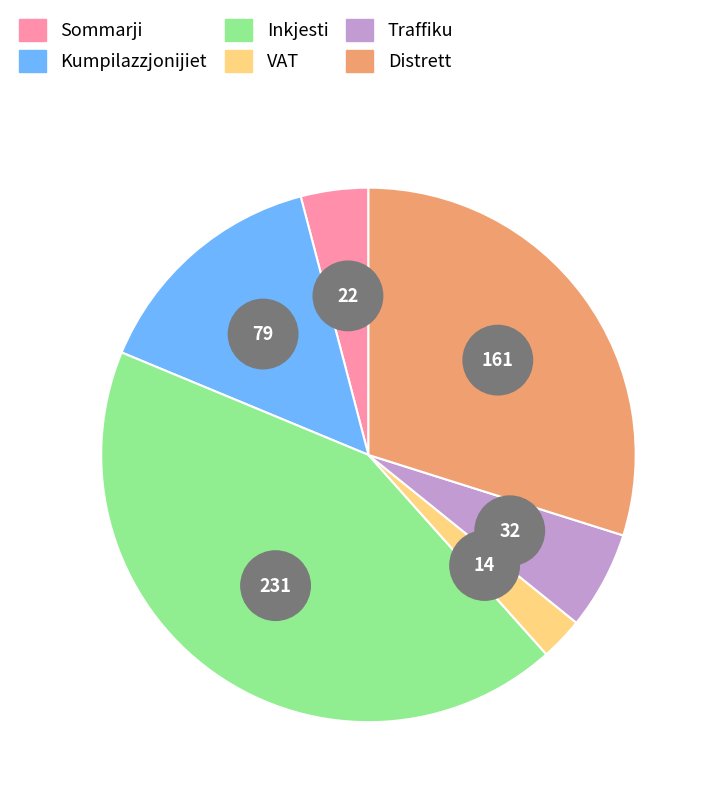

What is the largest slice in the pie chart?

Inkjesti